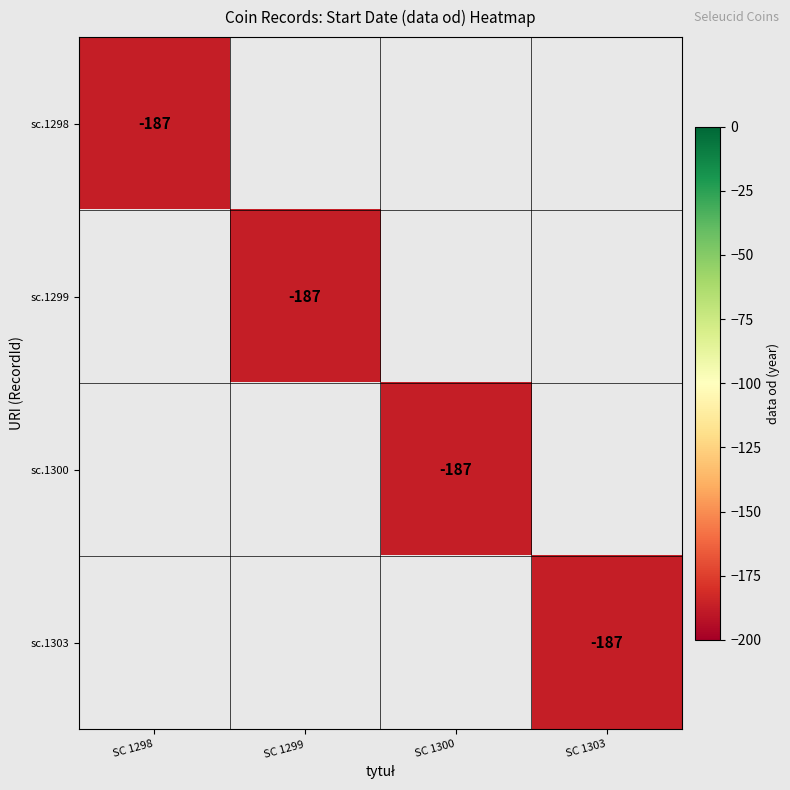

At which category is the sum across all series the highest?

SC 1298